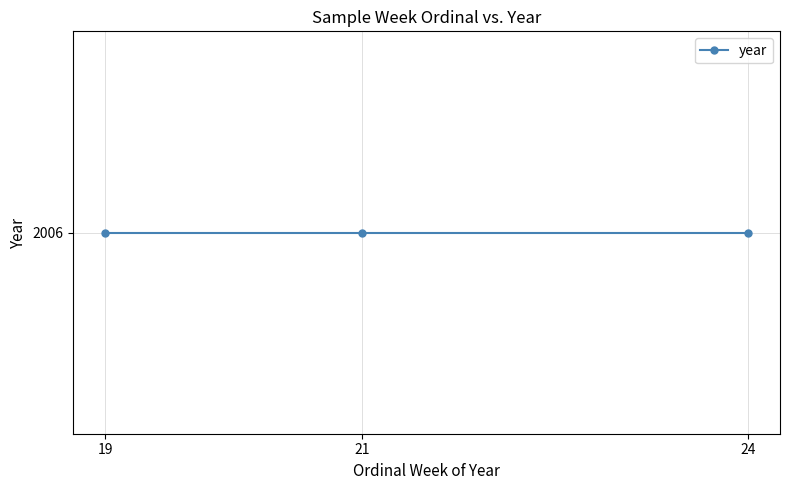

Count the number of categories in the chart.

3